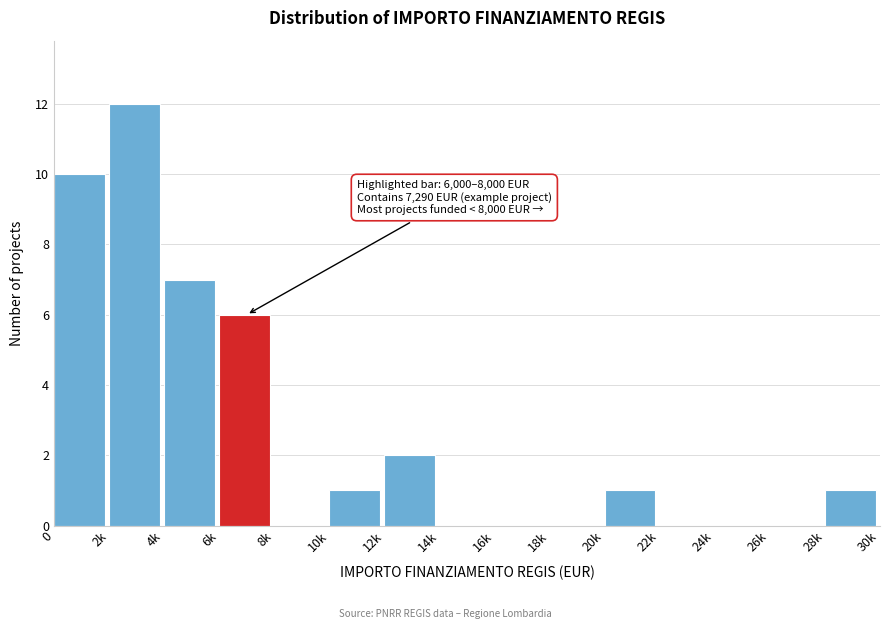

Reading left to right, transcribe all the data shown in this chart.

0=10	2k=12	4k=7	6k=6	8k=0	10k=1	12k=2	14k=0	16k=0	18k=0	20k=1	22k=0	24k=0	26k=0	28k=1